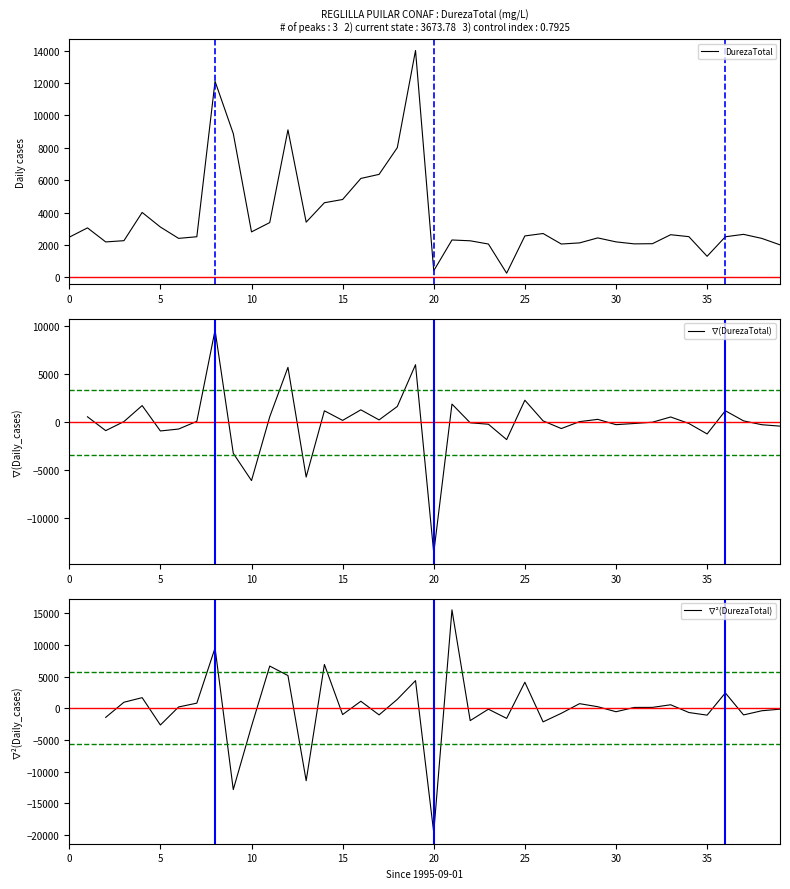

What is the maximum value for DurezaTotal?

14012